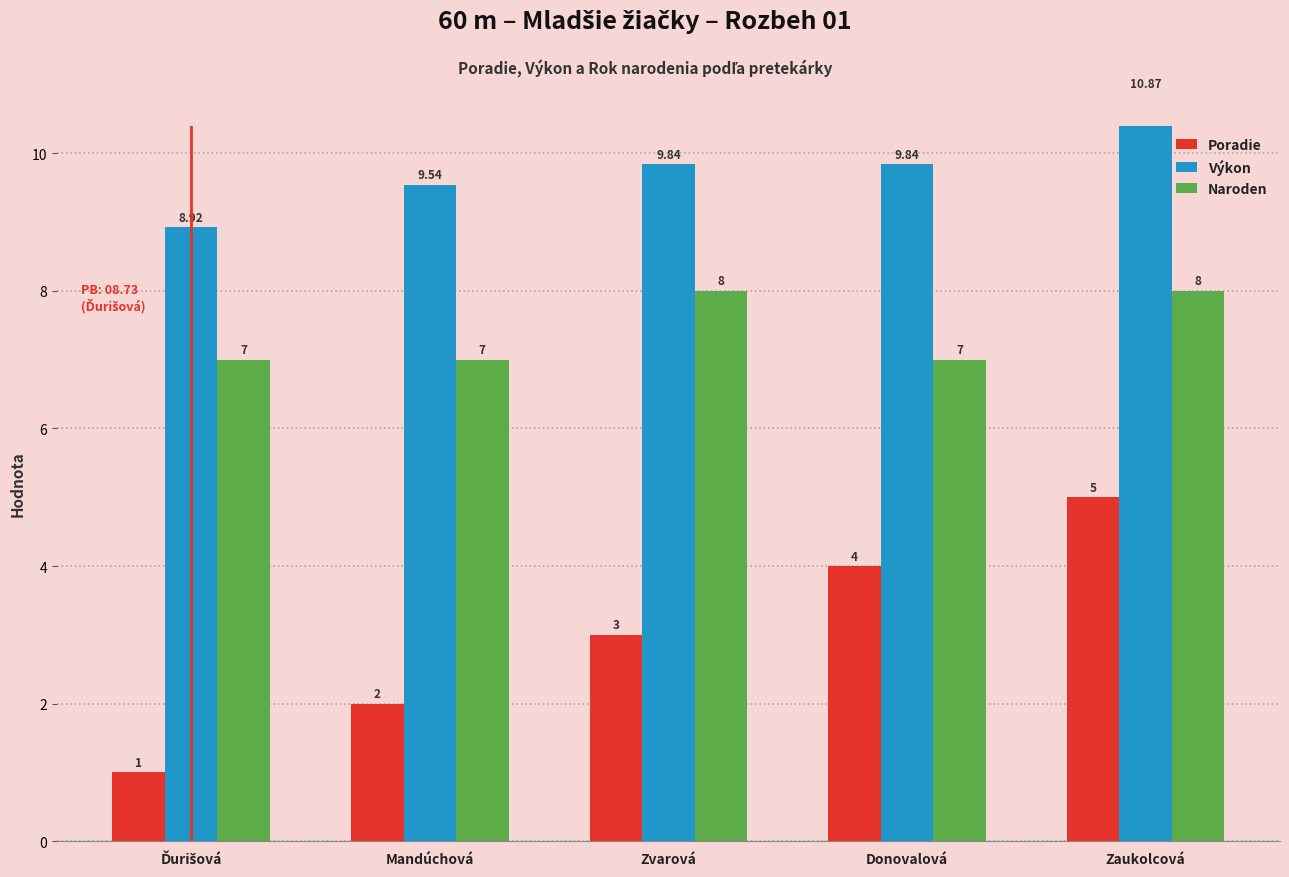

What is the average value of the Poradie series?

3.0